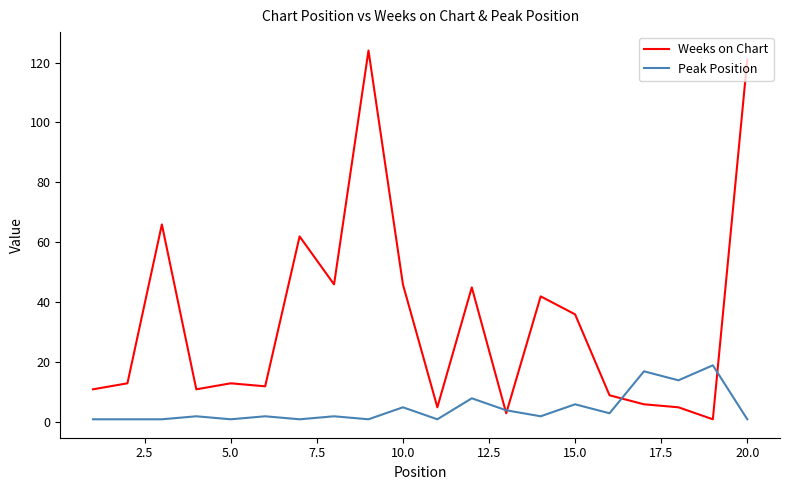

Which series has the largest range (max minus min)?

Weeks on Chart